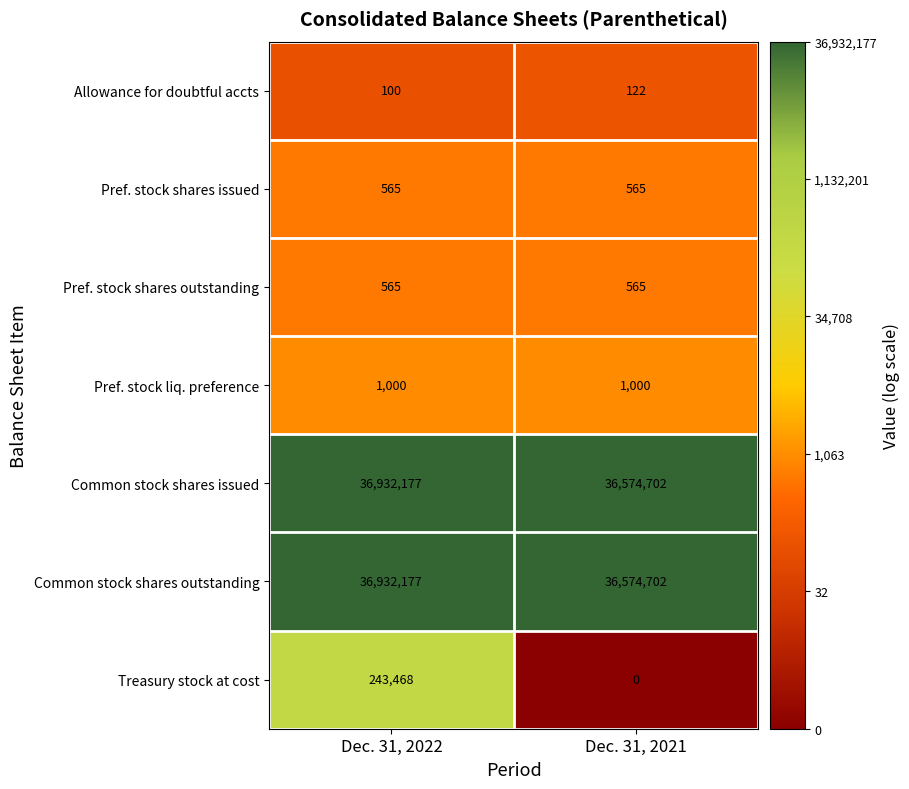

At which category does the chart reach its minimum across all series?

Dec. 31, 2021